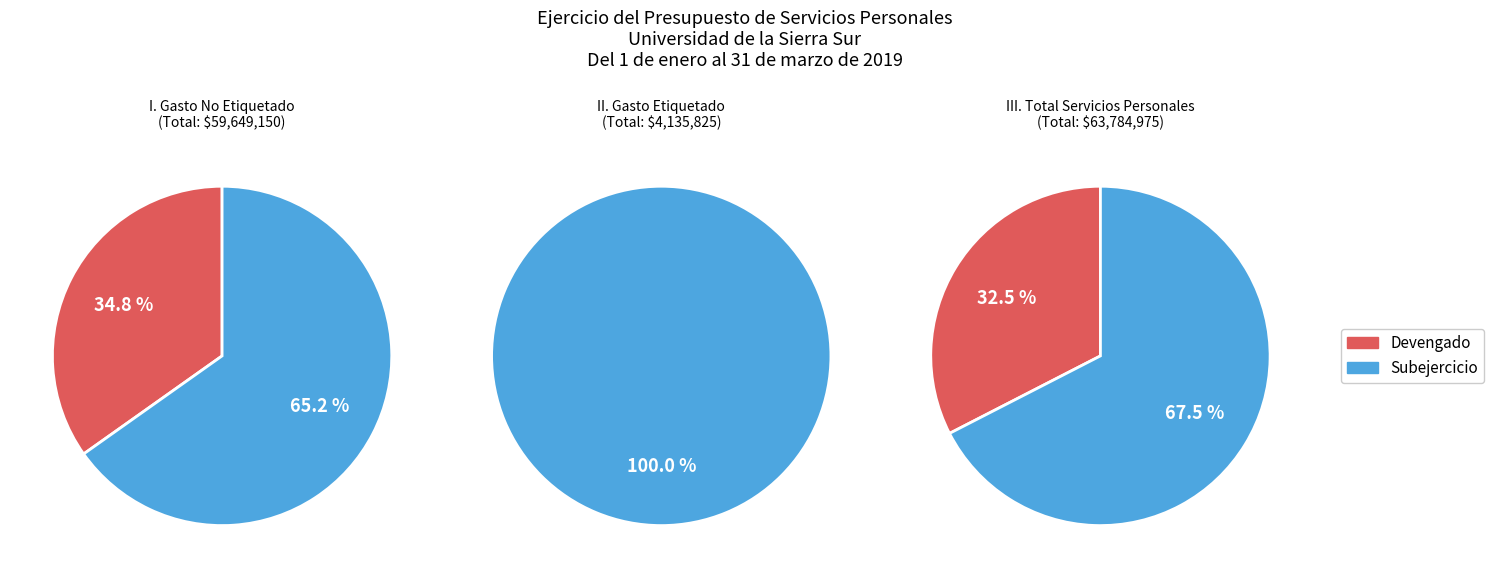

Which category accounts for the majority?

I. Gasto No Etiquetado